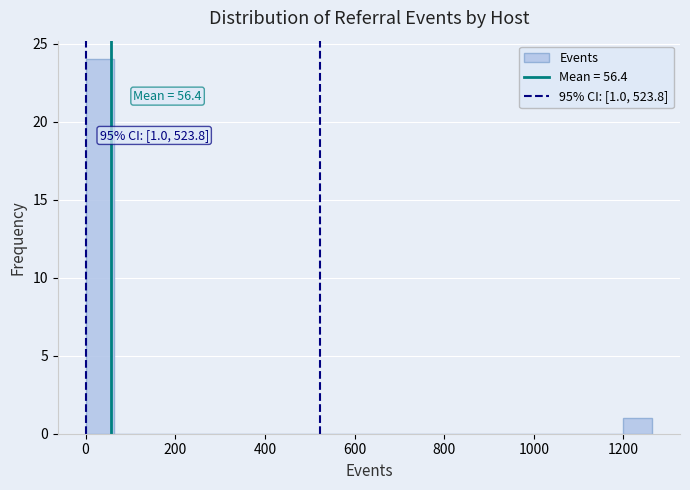

Read against the x-axis, roughly where is the centre of the tallest bar?

40